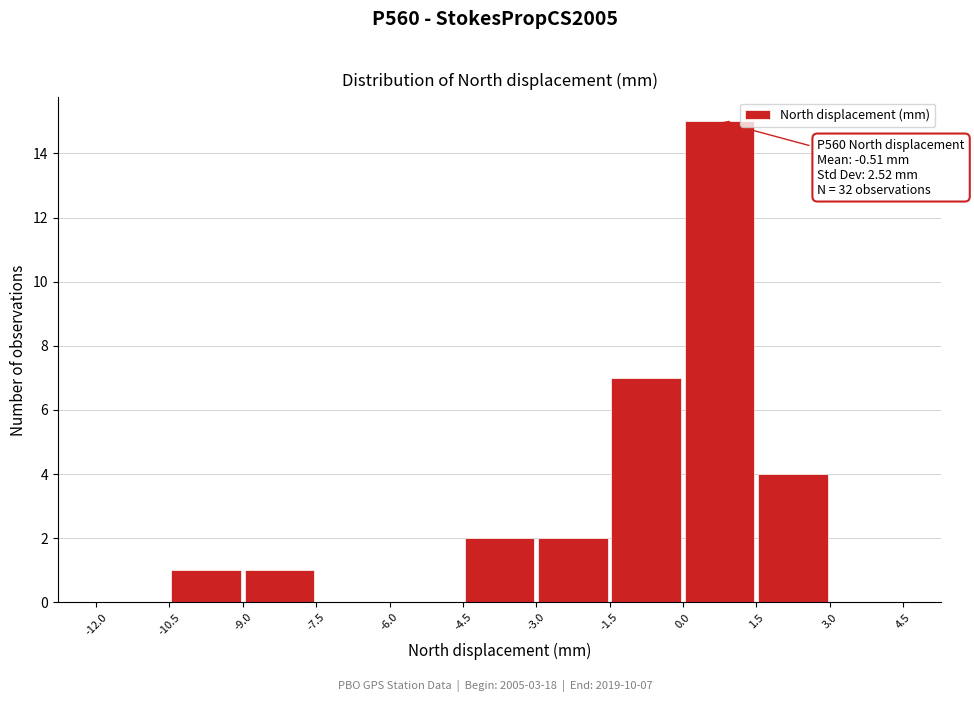

Over which range of the x-axis is the bar tallest?

0.0 to 1.5